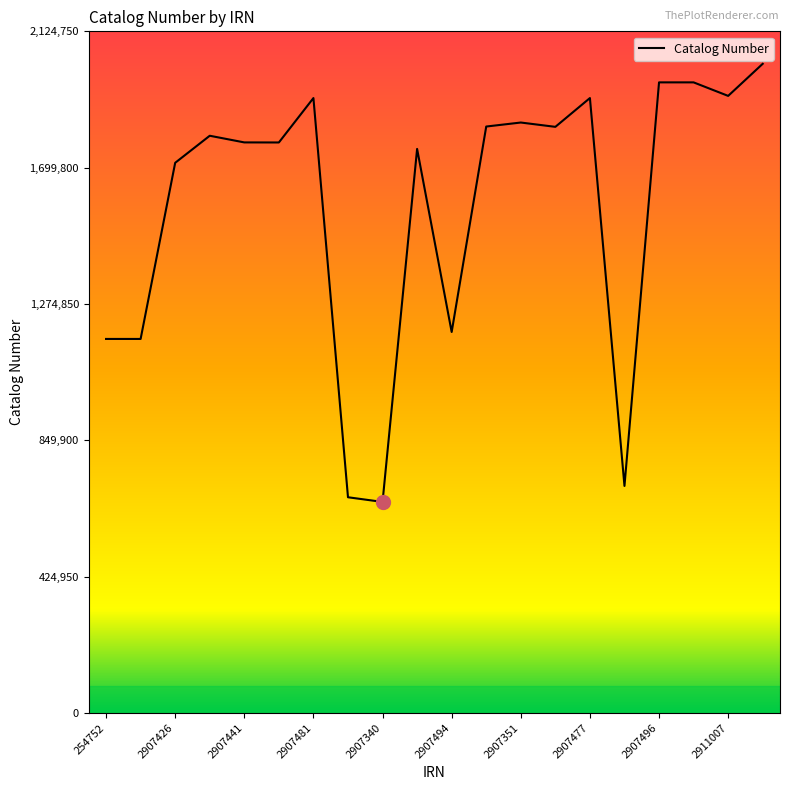

What is the greatest value displayed?

2023572